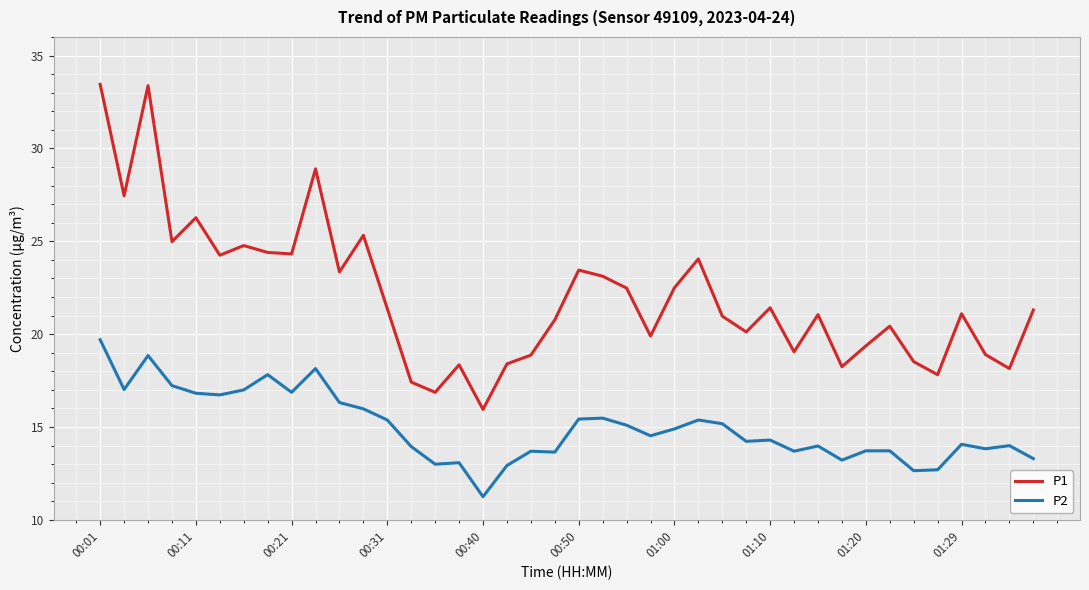

How many interior local peaks does the P1 series have?

12